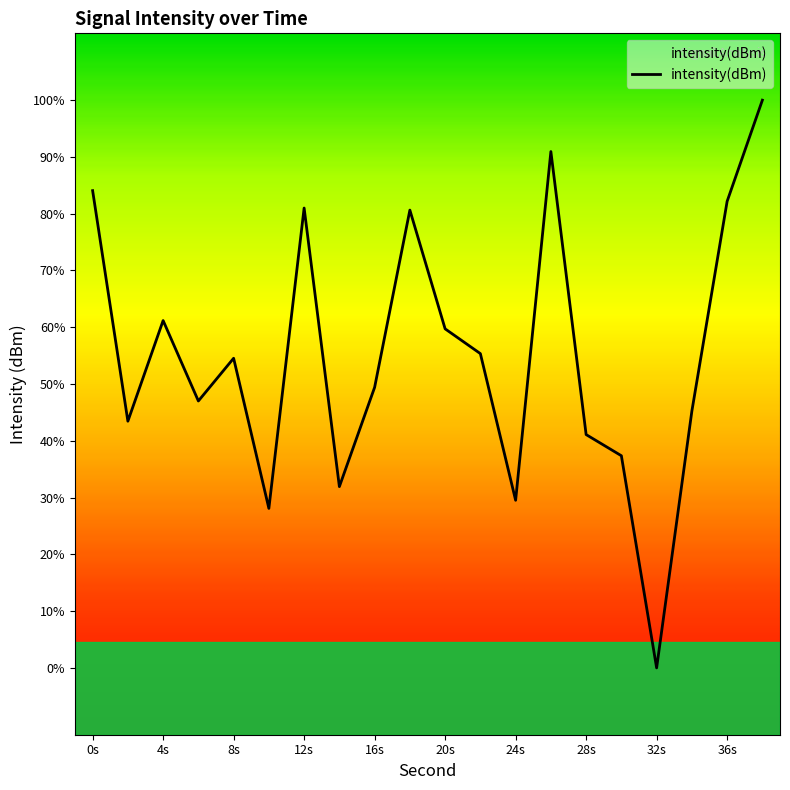

List the labels in order of value, smallest first.

32, 10, 24, 14, 30, 28, 2, 34, 6, 16, 8, 22, 20, 4, 18, 12, 36, 0, 26, 38